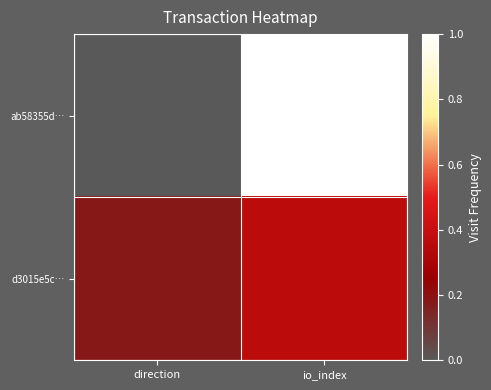

Reading left to right, transcribe all the data shown in this chart.

ab58355d…: direction=0.0	io_index=1.0
d3015e5c…: direction=0.2	io_index=0.4